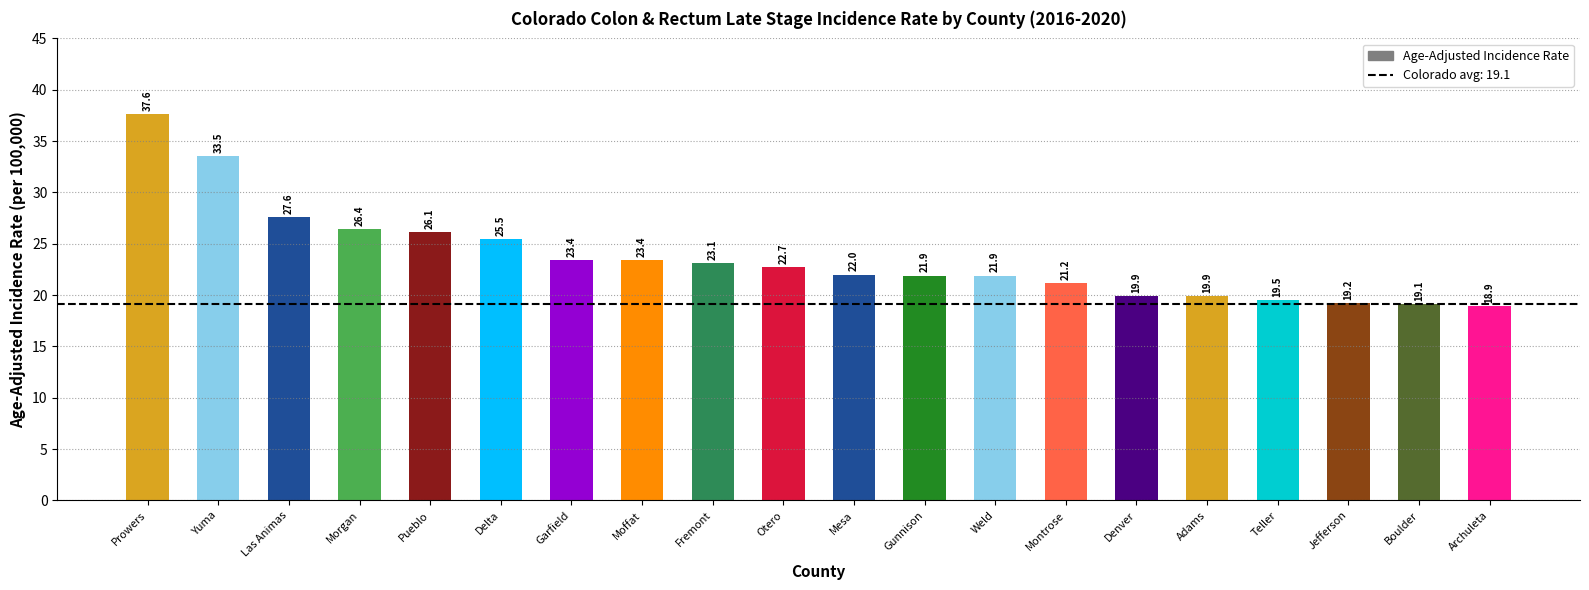

Where does the data first go above 22?

Prowers